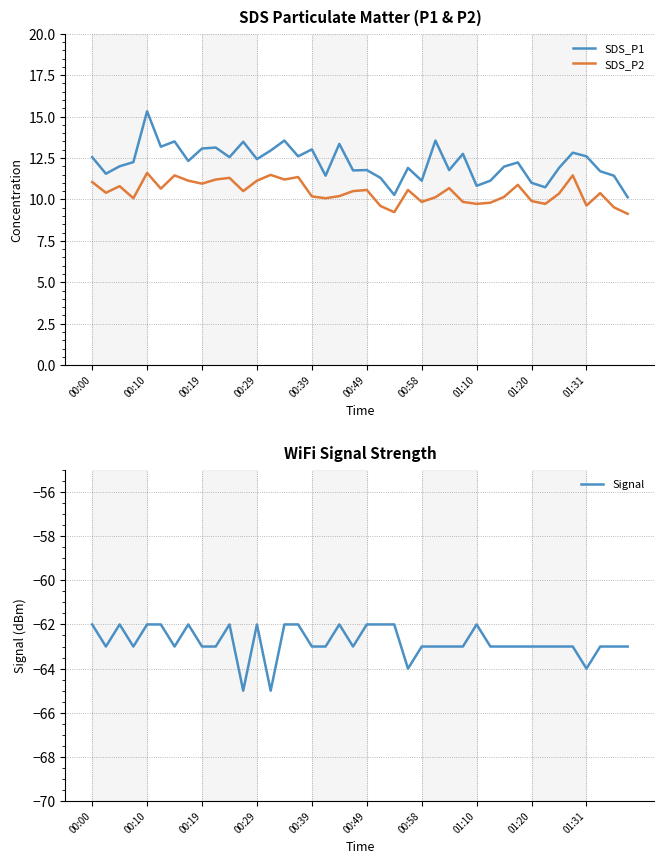

What position from the right is 00:00?

40